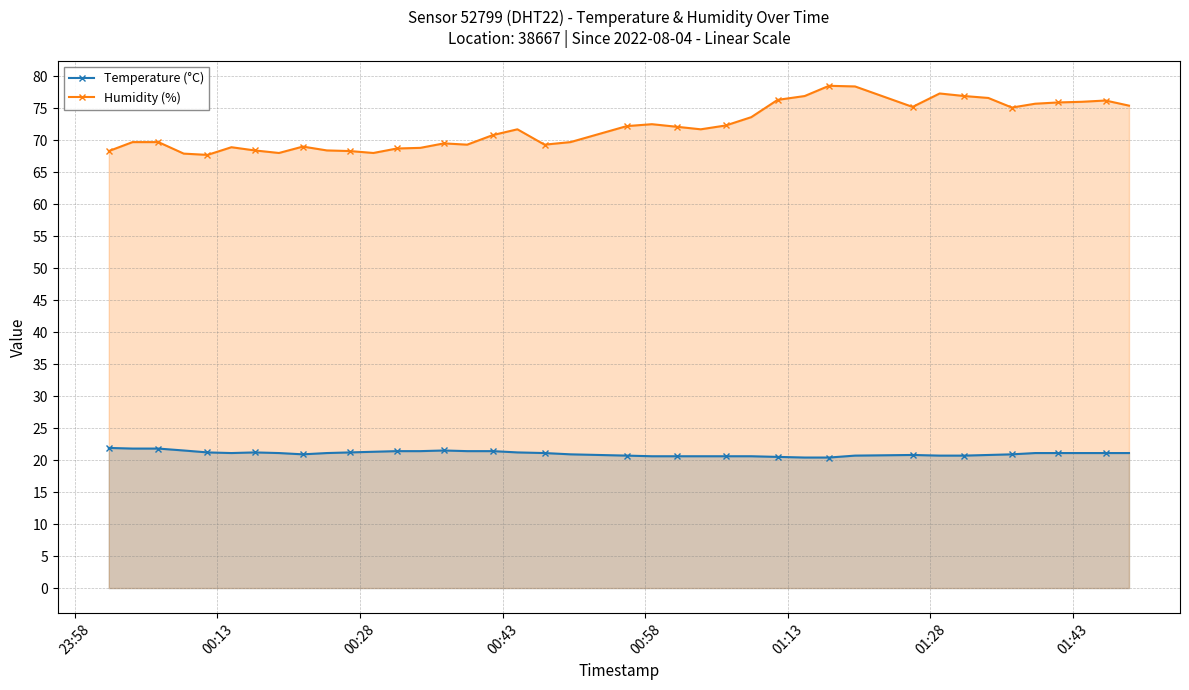

In Temperature (°C), how many points are higher than both neighbors (excluding endpoints)?

3